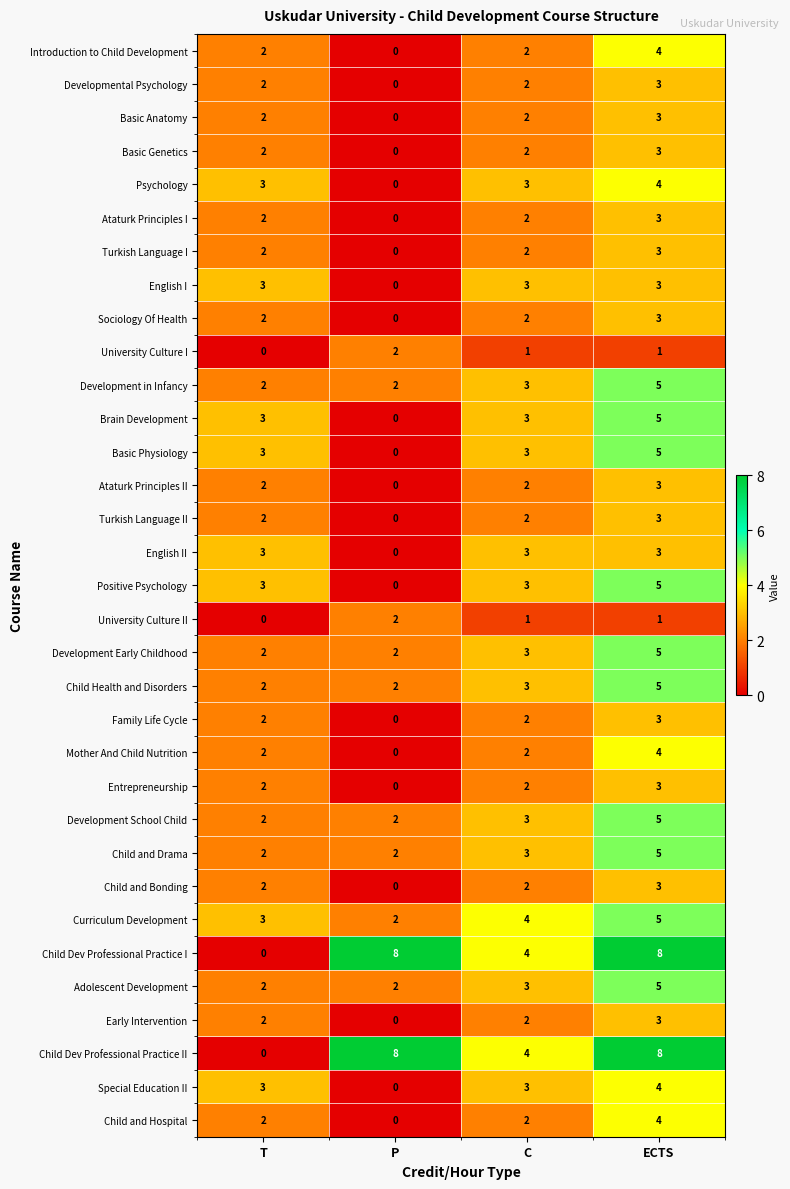

Is the value of Special Education II at T greater than the value of University Culture I at P?

Yes